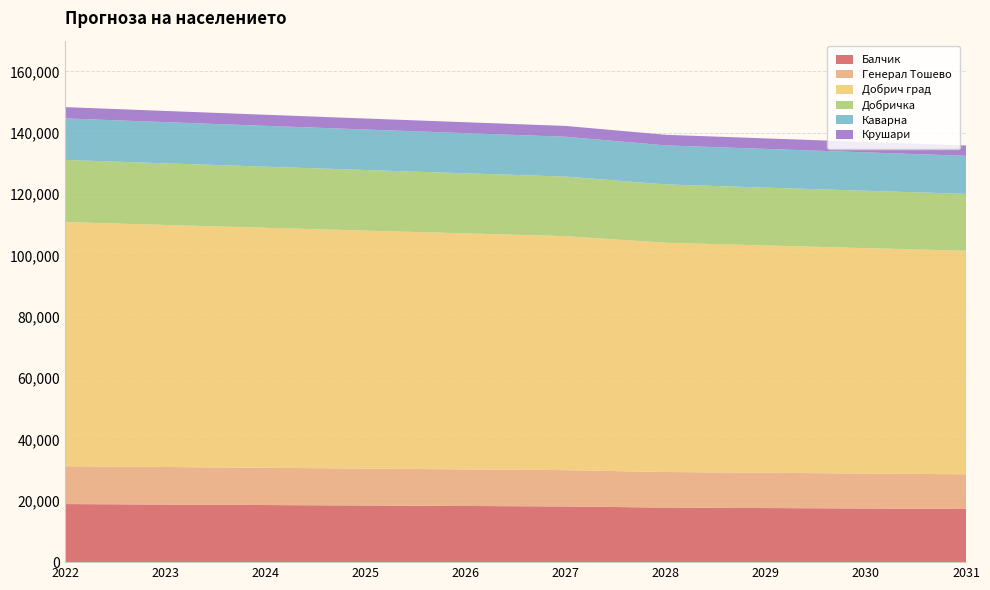

Reading right to left, transcribe all the data shown in this chart.

Балчик: 2031=17336	2030=17483	2029=17631	2028=17781	2027=18150	2026=18304	2025=18459	2024=18616	2023=18774	2022=18933
Генерал Тошево: 2031=11306	2030=11402	2029=11499	2028=11597	2027=11837	2026=11937	2025=12038	2024=12140	2023=12243	2022=12347
Добрич град: 2031=72867	2030=73485	2029=74109	2028=74738	2027=76288	2026=76935	2025=77588	2024=78246	2023=78910	2022=79580
Добричка: 2031=18547	2030=18704	2029=18863	2028=19023	2027=19417	2026=19582	2025=19748	2024=19916	2023=20085	2022=20255
Каварна: 2031=12400	2030=12505	2029=12611	2028=12718	2027=12982	2026=13092	2025=13203	2024=13315	2023=13428	2022=13542
Крушари: 2031=3370	2030=3399	2029=3428	2028=3457	2027=3529	2026=3559	2025=3589	2024=3619	2023=3650	2022=3681